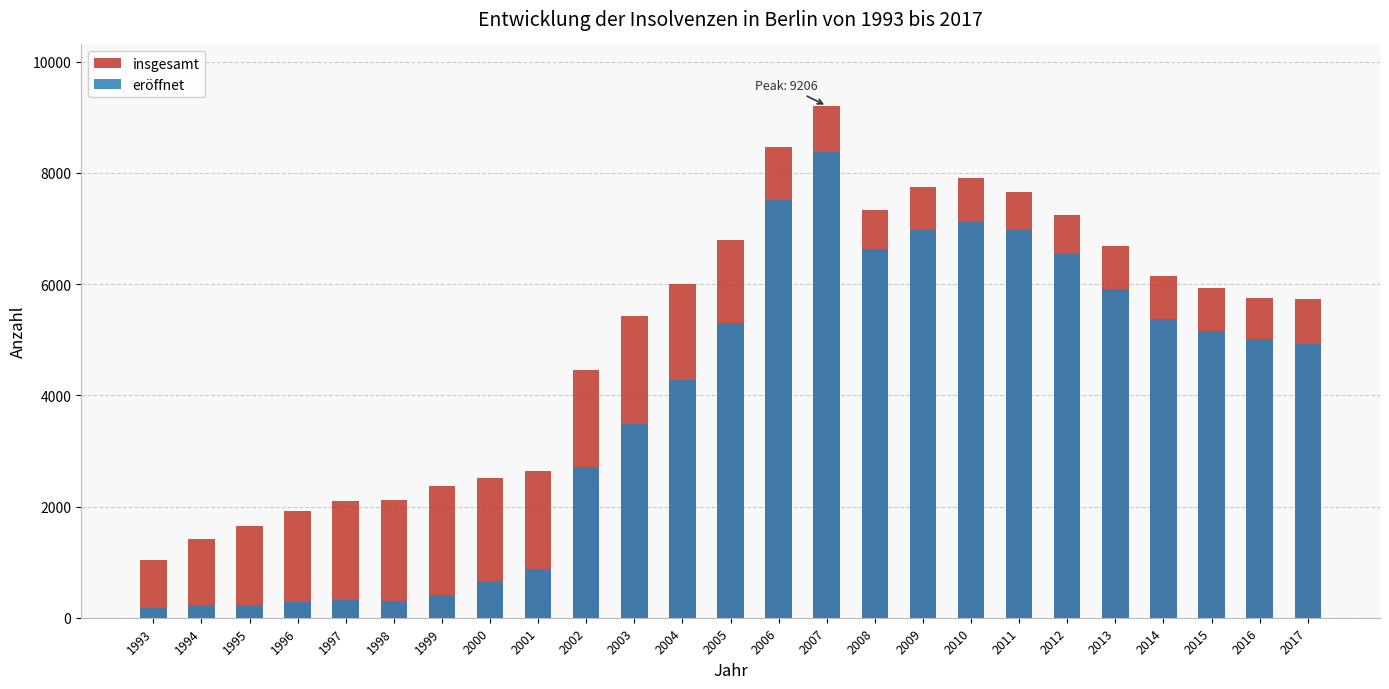

What is the highest value of the eröffnet series?

8371